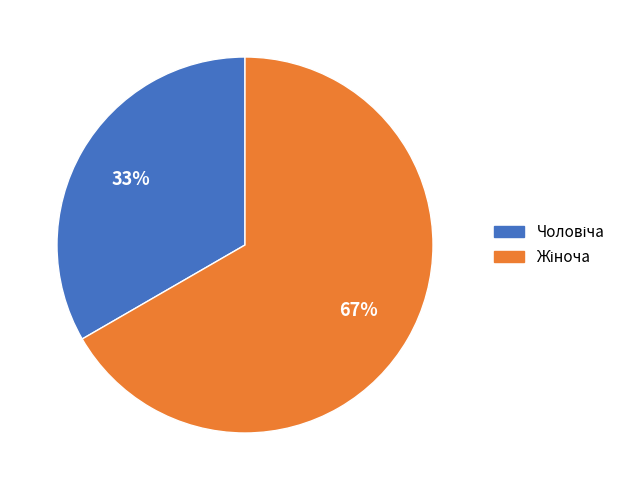

To the nearest percent, what is the average slice percentage?

50%